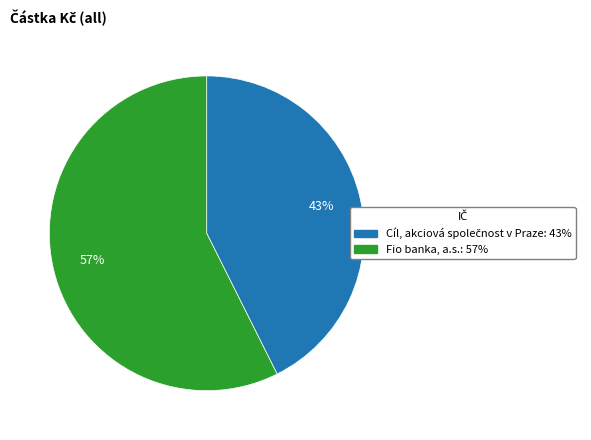

Is there a majority slice in this chart?

Yes